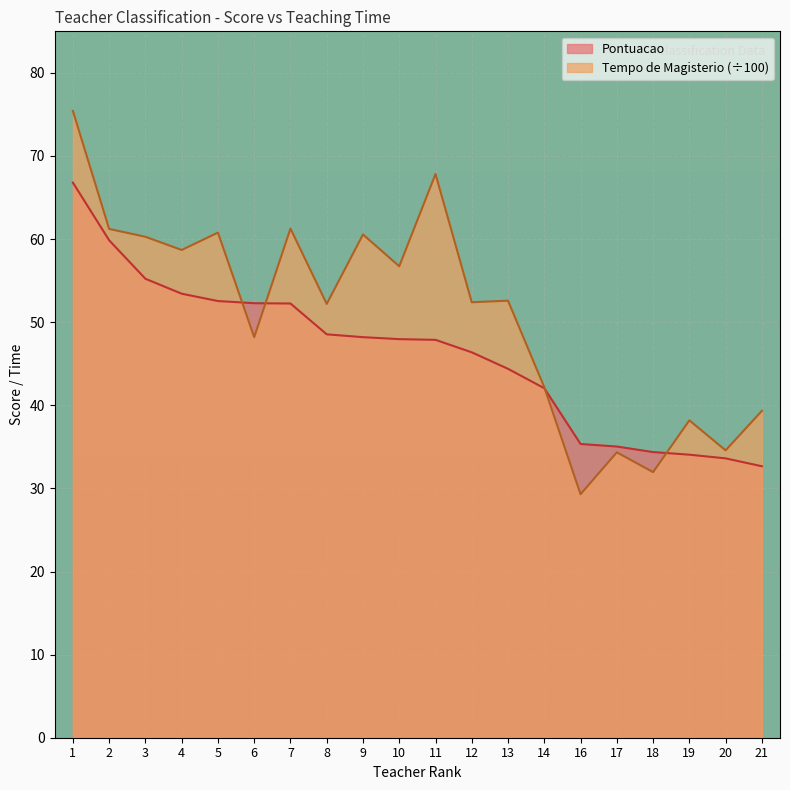

Where is Pontuacao nearest to the value 49?

8